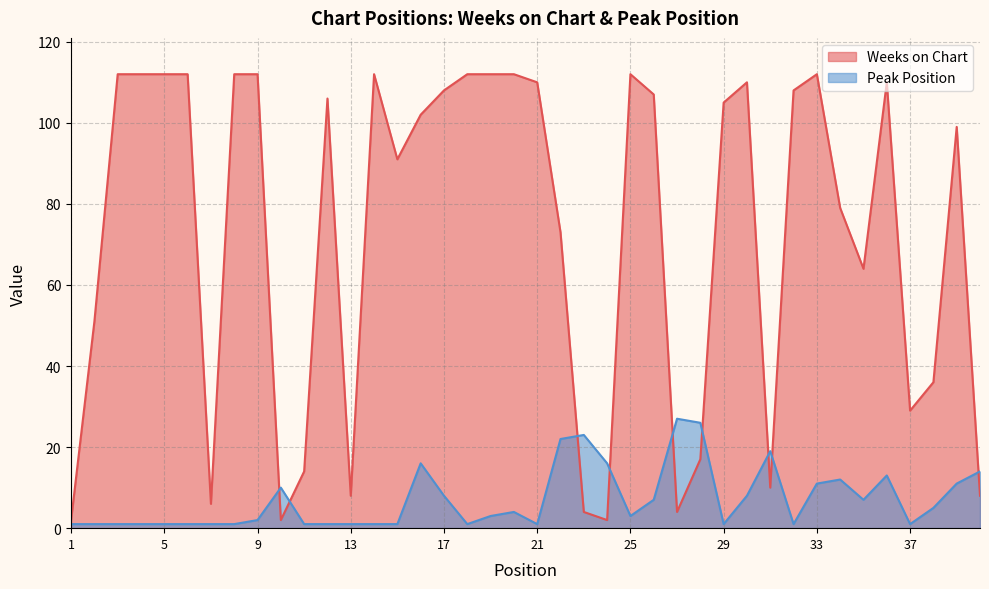

Read the Weeks on Chart value at 30, to the nearest 50.

100